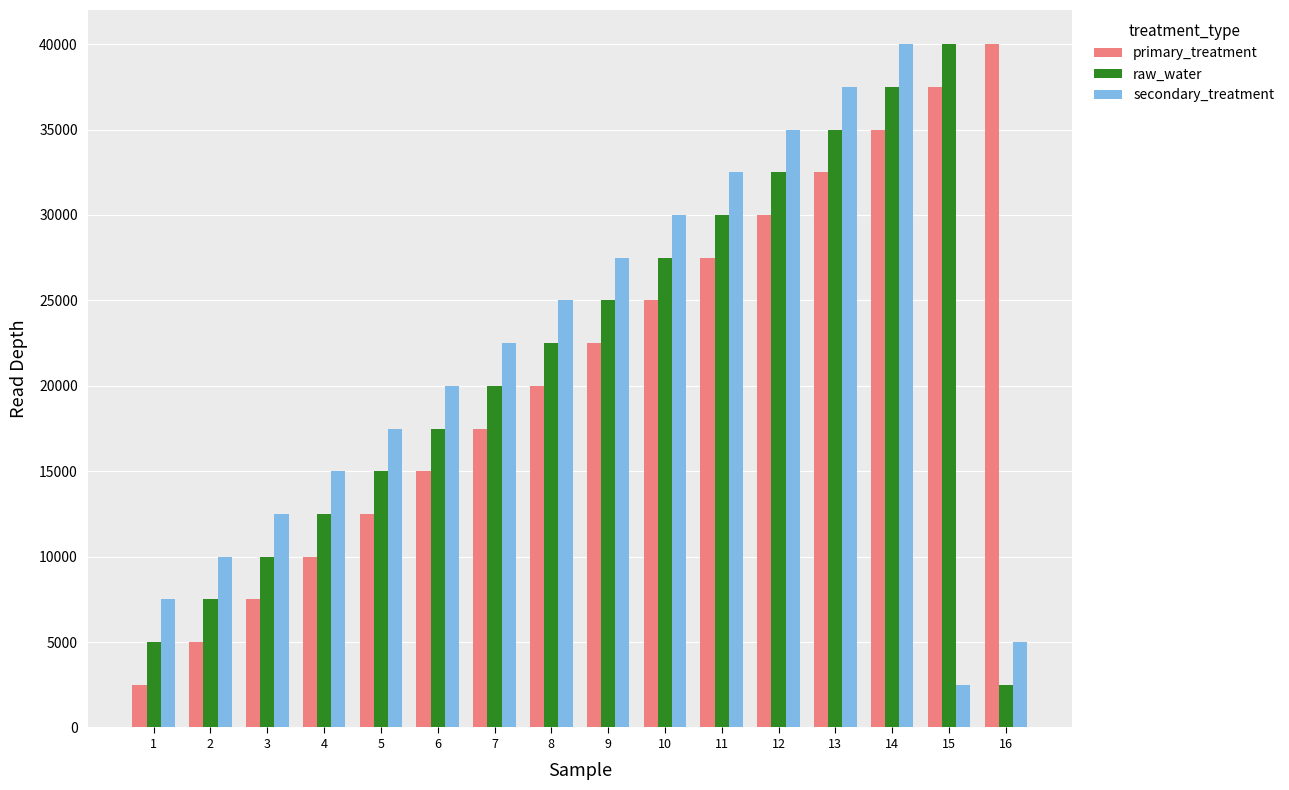

Reading left to right, what are all the values shown in this chart?

primary_treatment: 1=2500	2=5000	3=7500	4=10000	5=12500	6=15000	7=17500	8=20000	9=22500	10=25000	11=27500	12=30000	13=32500	14=35000	15=37500	16=40000
raw_water: 1=5000	2=7500	3=10000	4=12500	5=15000	6=17500	7=20000	8=22500	9=25000	10=27500	11=30000	12=32500	13=35000	14=37500	15=40000	16=2500
secondary_treatment: 1=7500	2=10000	3=12500	4=15000	5=17500	6=20000	7=22500	8=25000	9=27500	10=30000	11=32500	12=35000	13=37500	14=40000	15=2500	16=5000